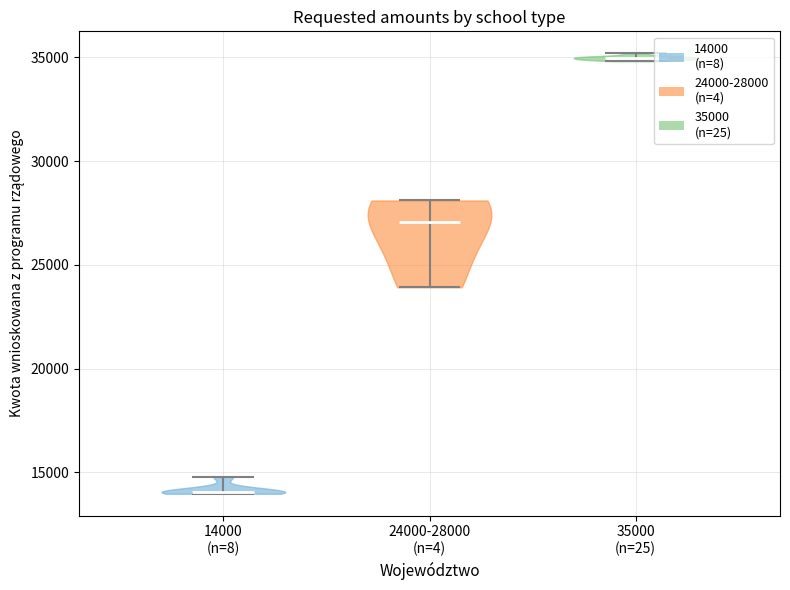

Reading left to right, read every violin against the y-axis: where its median line is, and the lowest and highest points it reaches. The values are not printed on the chart, so give them approximately, as read against the axis.

14000 (n=8): median line 14000, lowest point 14000, highest point 15000
24000-28000 (n=4): median line 27000, lowest point 24000, highest point 28000
35000 (n=25): median line 35000, lowest point 35000, highest point 35000